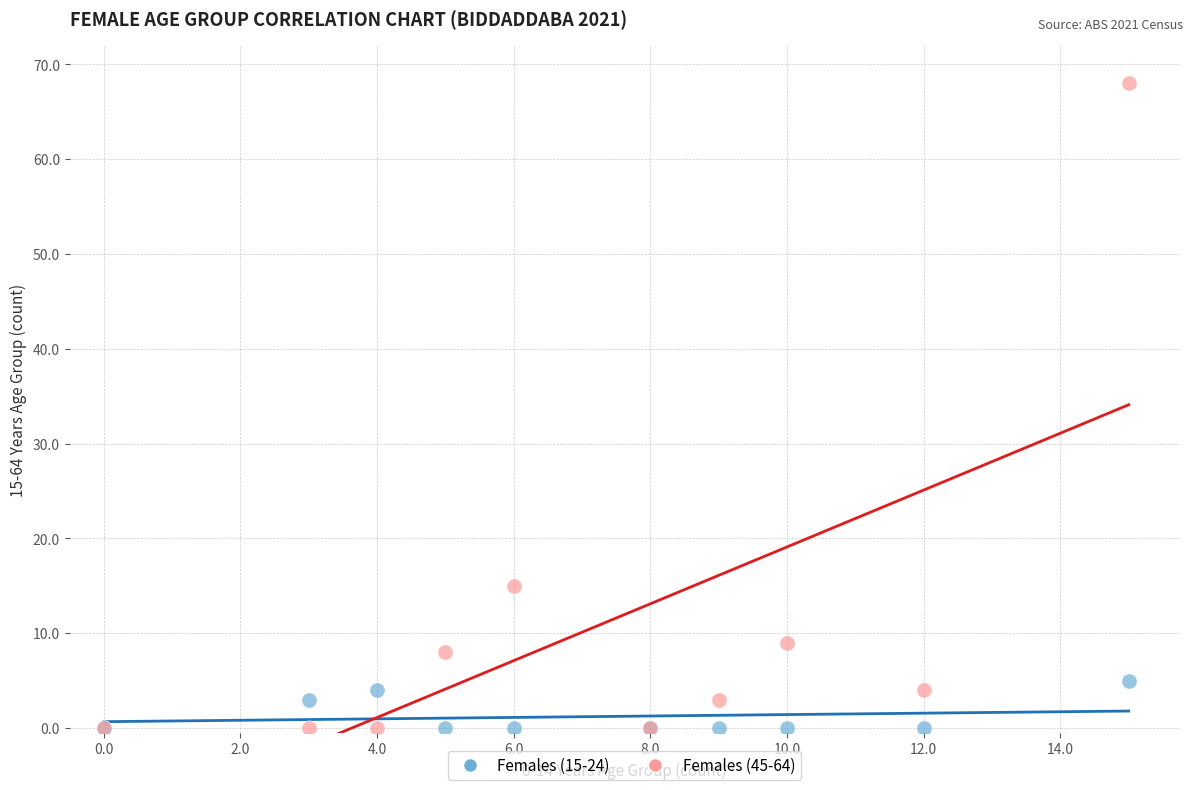

What are all the series names shown in the legend?

Females (15-24), Females (45-64)